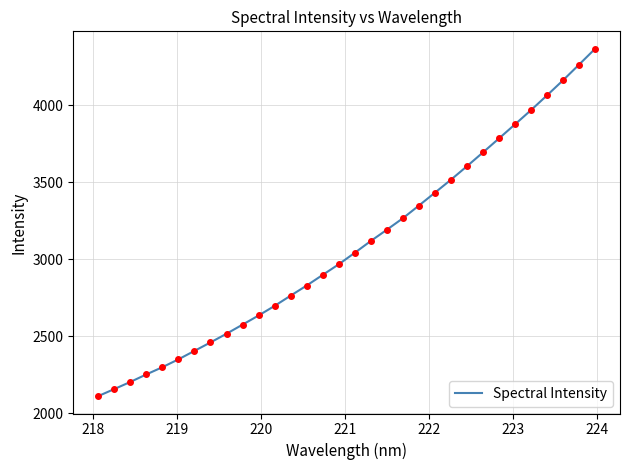

What is the maximum value shown in the chart?

4365.8